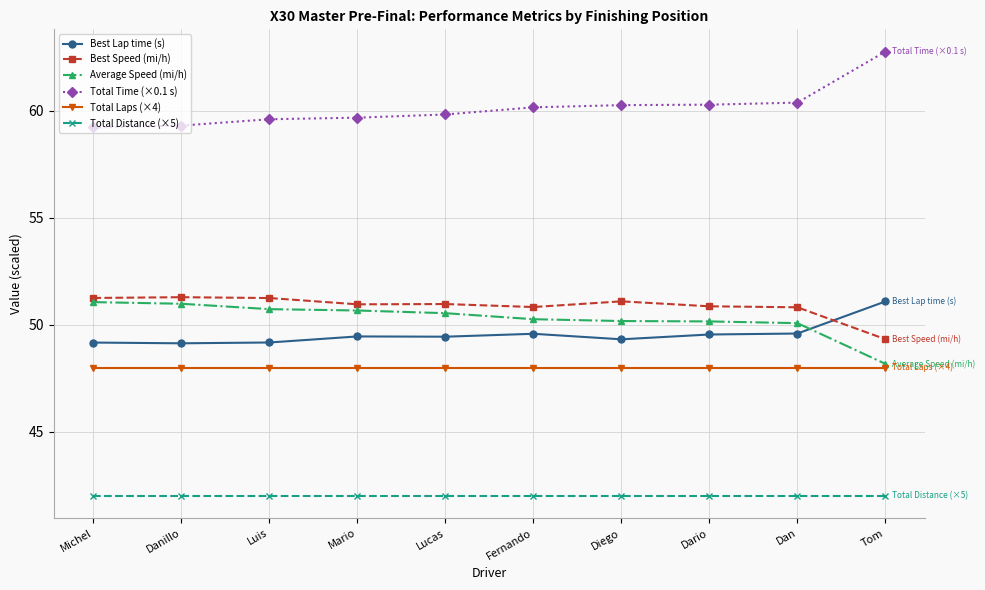

What position from the left is Dan?

9